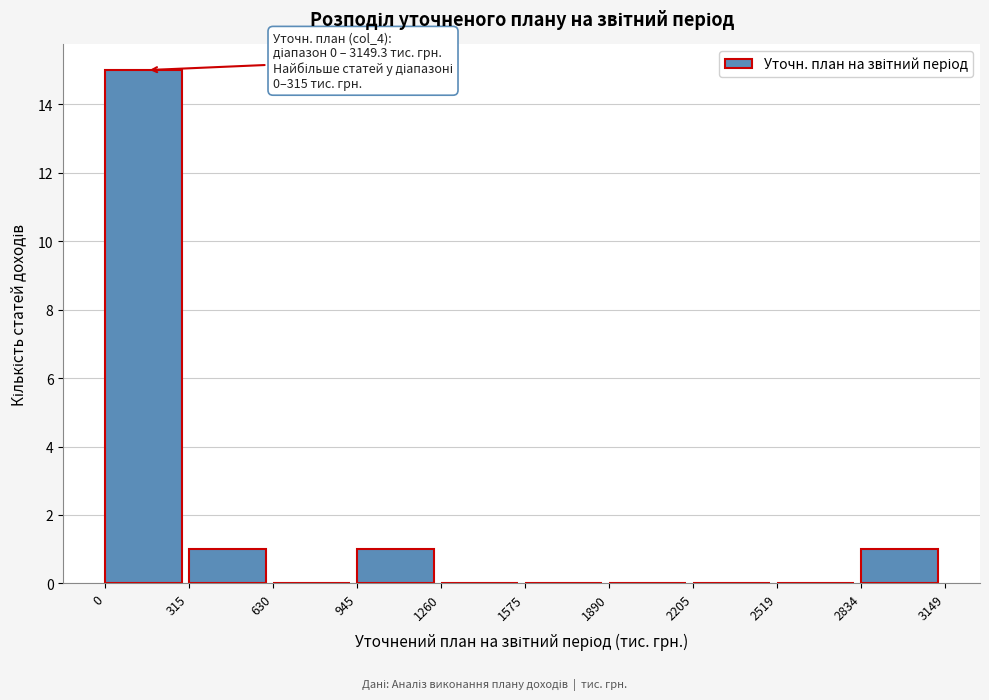

Over which range of the x-axis is the bar tallest?

0 to 315